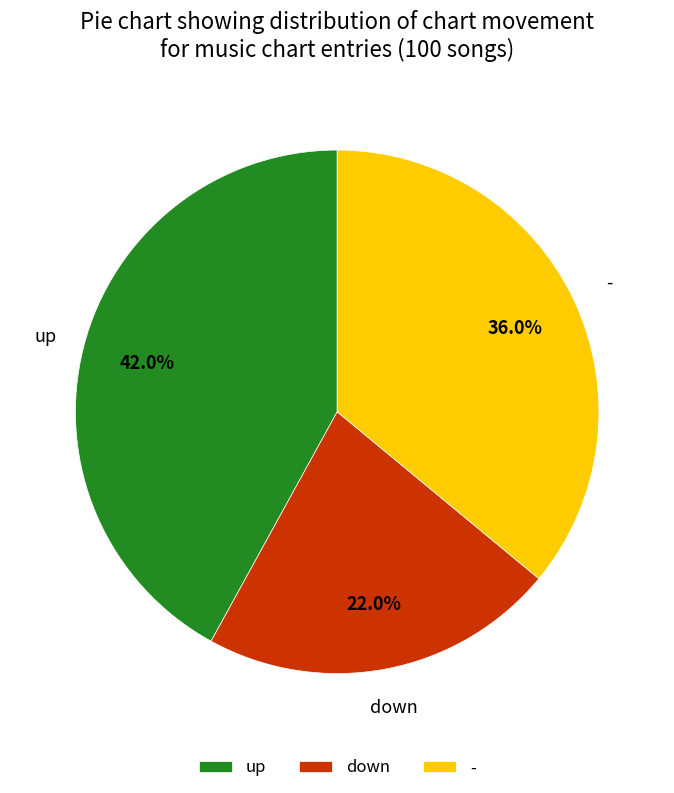

To the nearest percent, what is the average slice percentage?

33%